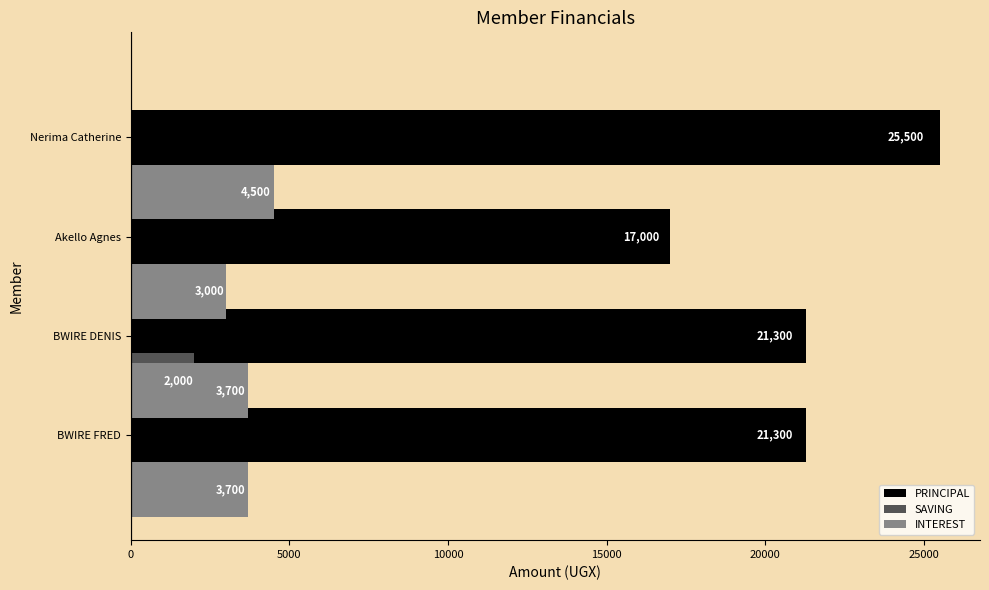

What is the highest value of the INTEREST series?

4500